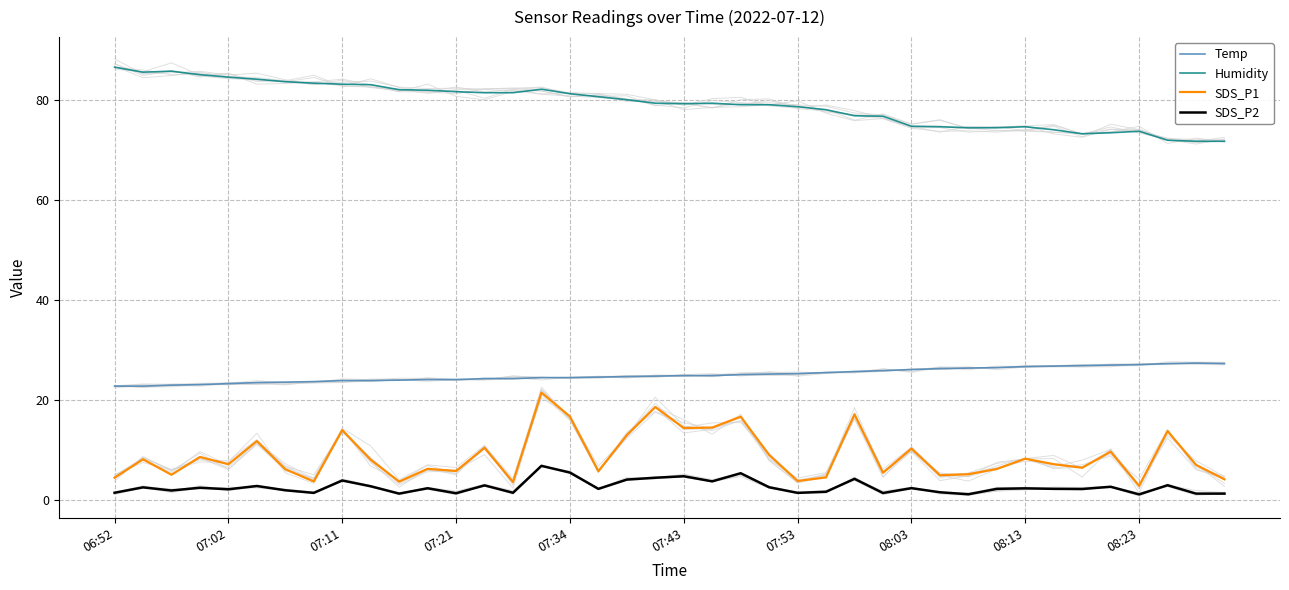

True or false: SDS_P2 and Temp cross at least once.

False